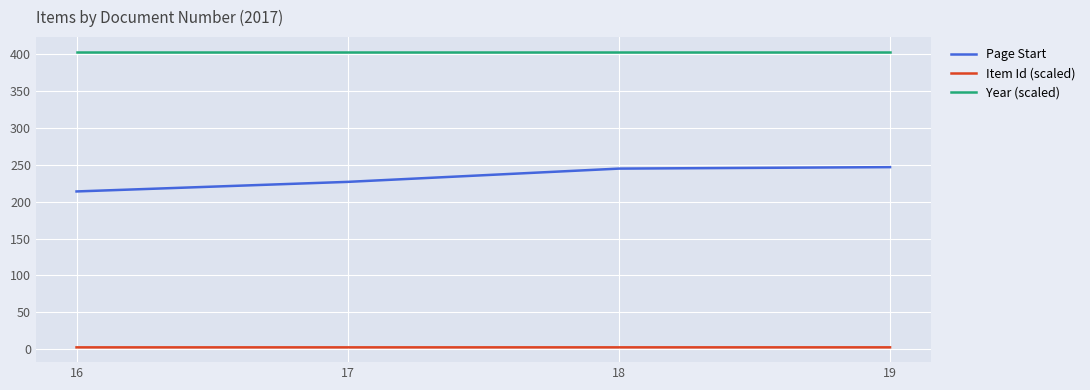

Rank the series by their maximum value, from highest to lowest.

Year (scaled), Page Start, Item Id (scaled)